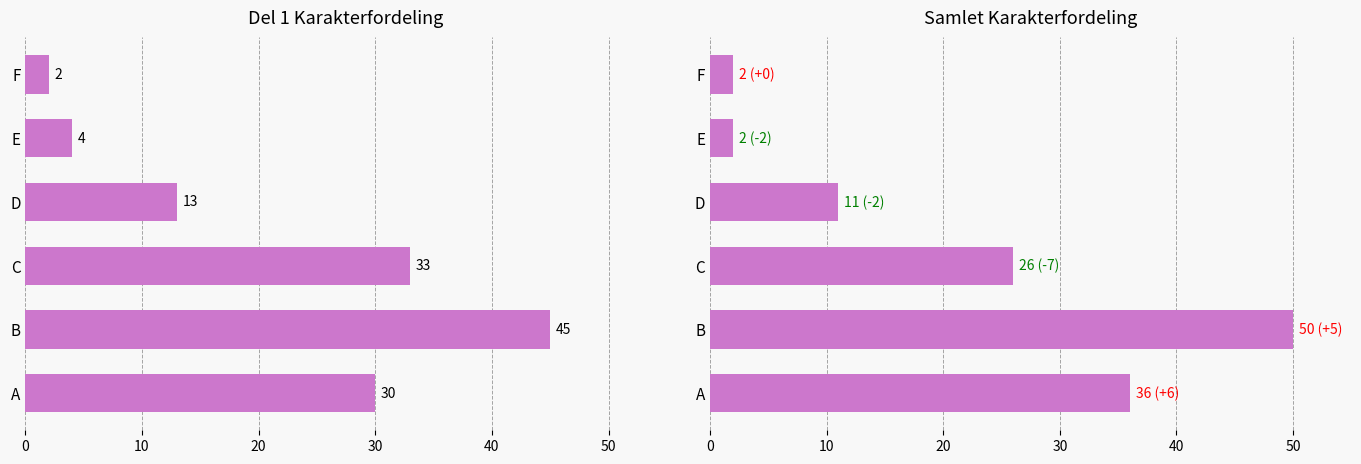

What value does the Del 1 series have at C, to the nearest 10?

30